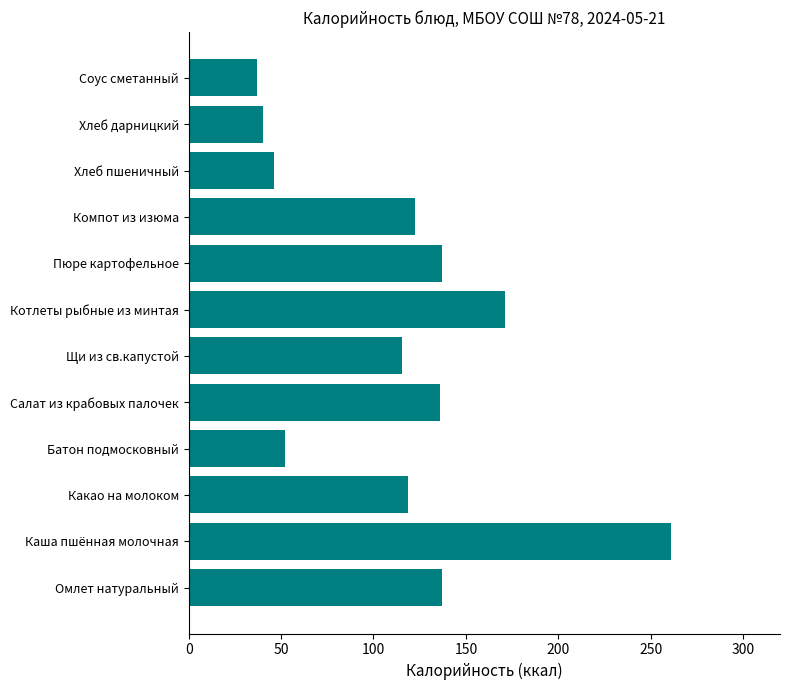

At which category does the chart reach its peak across all series?

Каша пшённая молочная